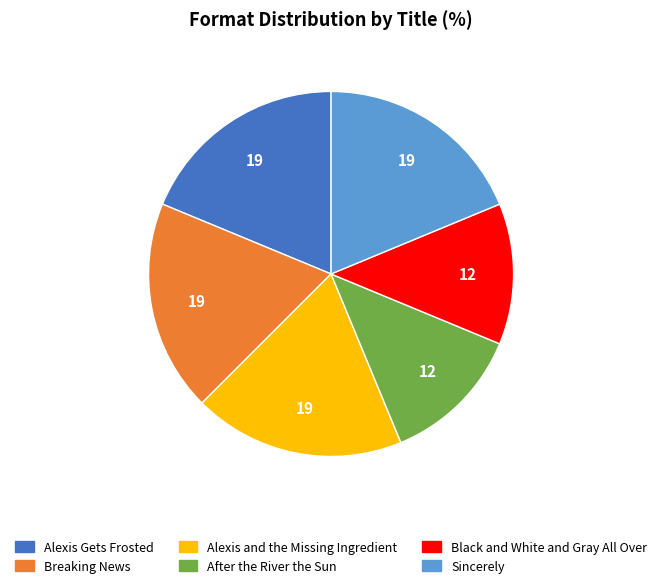

Is Breaking News the majority of the pie?

No